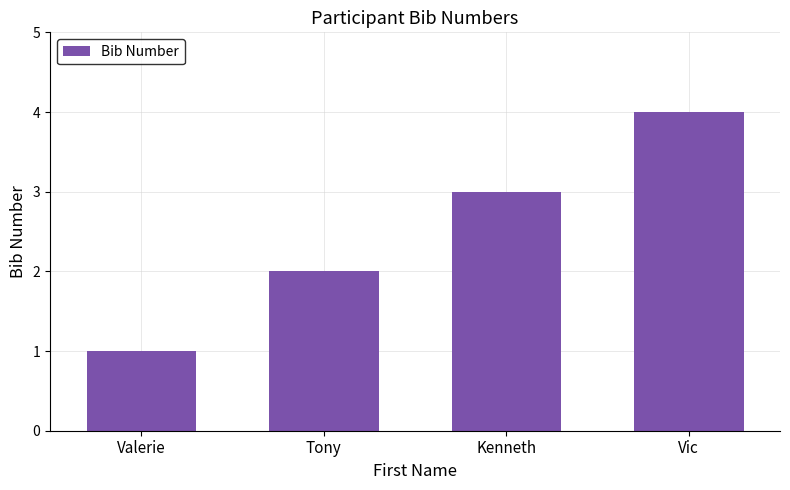

How many distinct data groups are displayed?

1